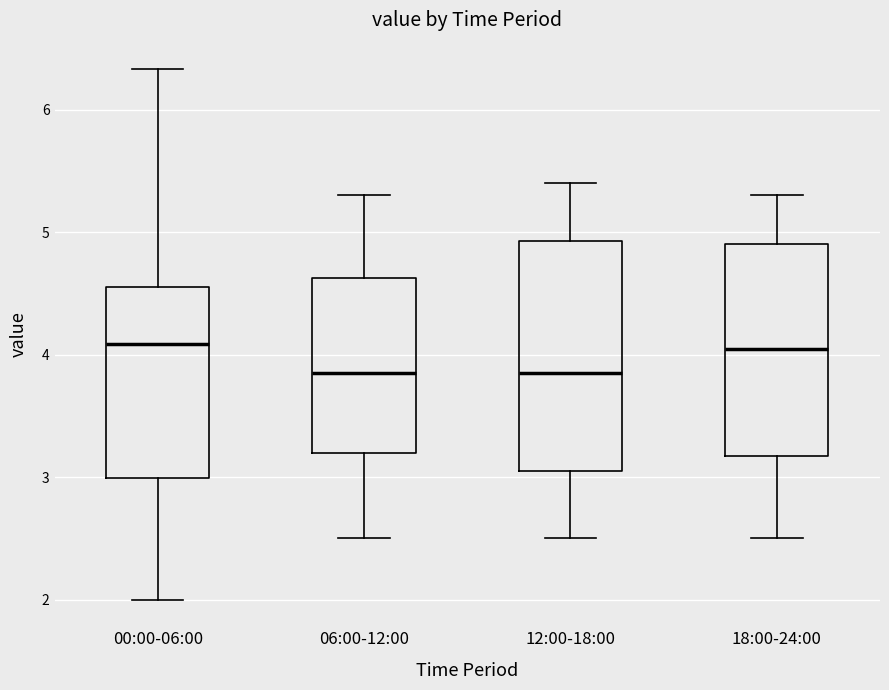

Which box is the tallest, from its lower edge to its upper edge?

12:00-18:00